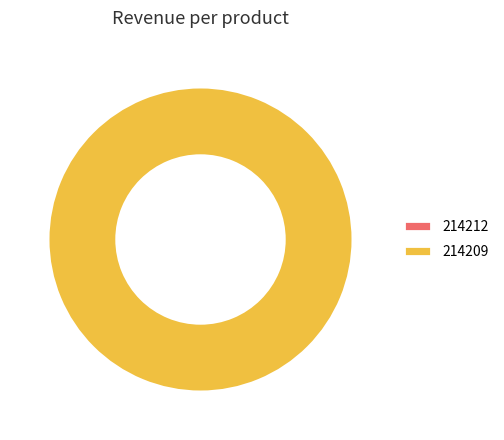

What is the change in value from 214212 to 214209?

+1515.0